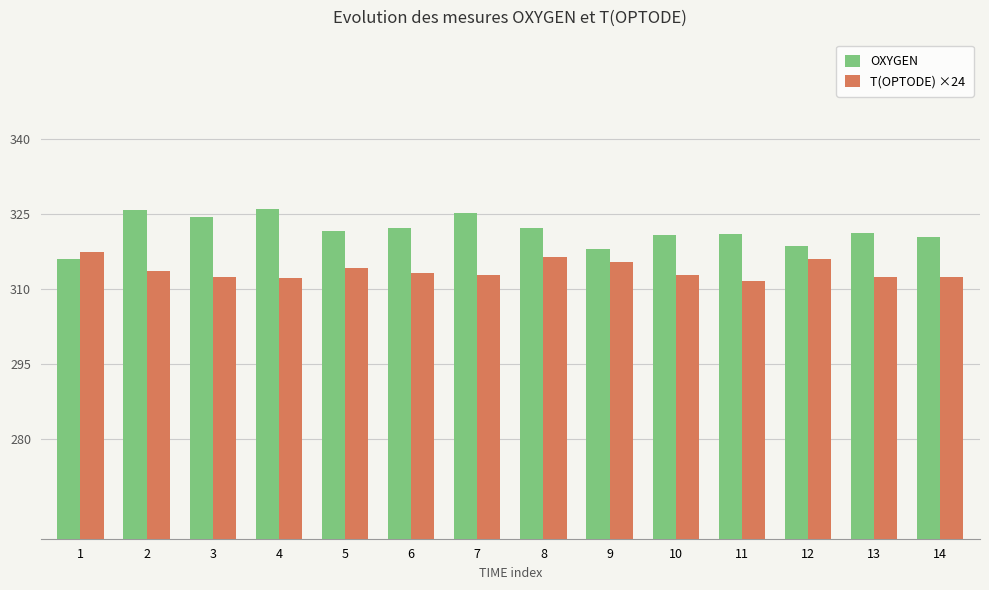

How many groups of bars are there?

14